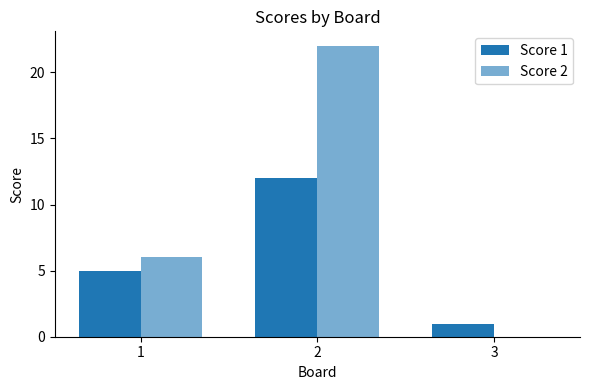

Between 1 and 2, which series saw the biggest shift?

Score 2